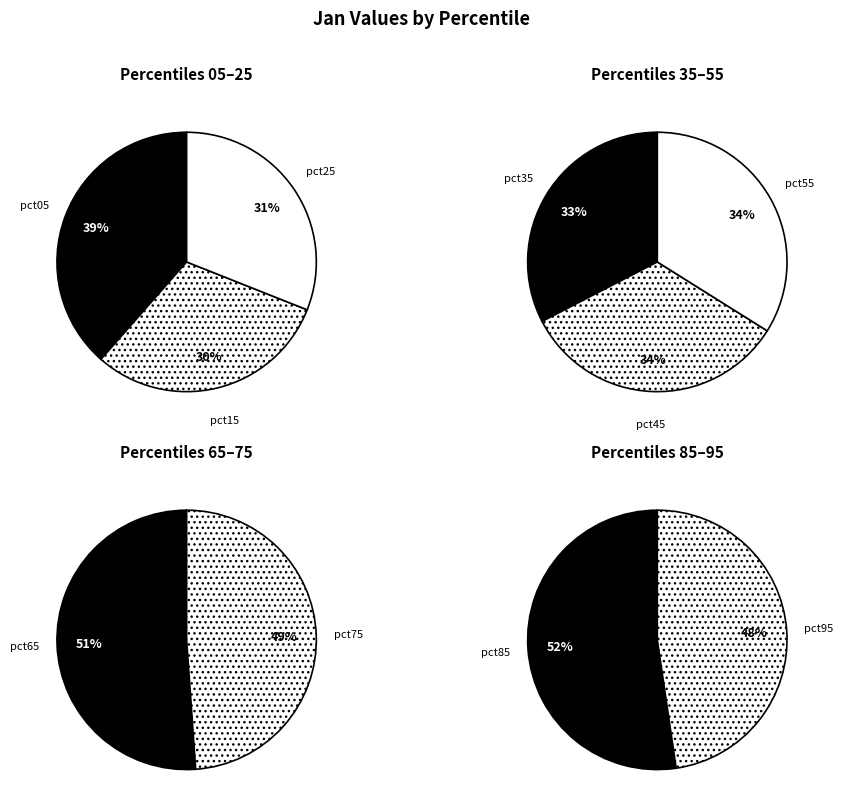

Combined, do pct65 and pct05 account for over 50%?

No